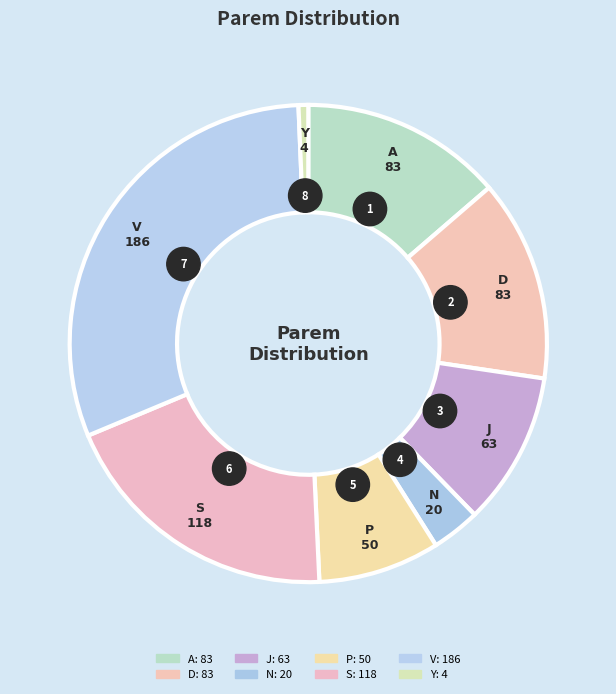

To the nearest percent, what is the average slice percentage?

12%